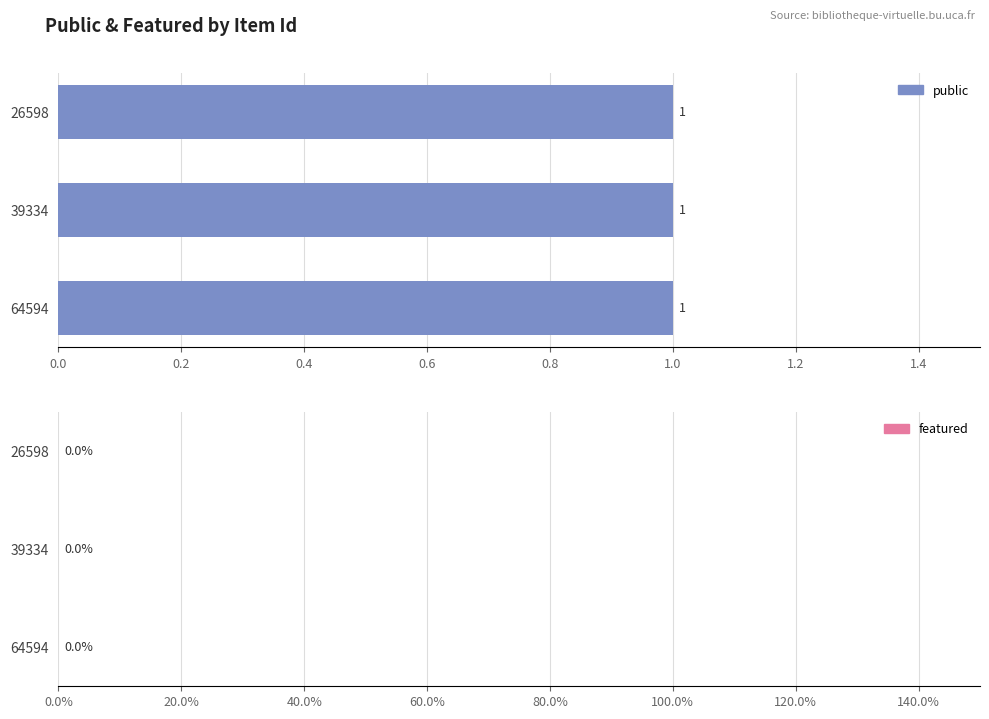

What is the total value across all series at 64594?

1